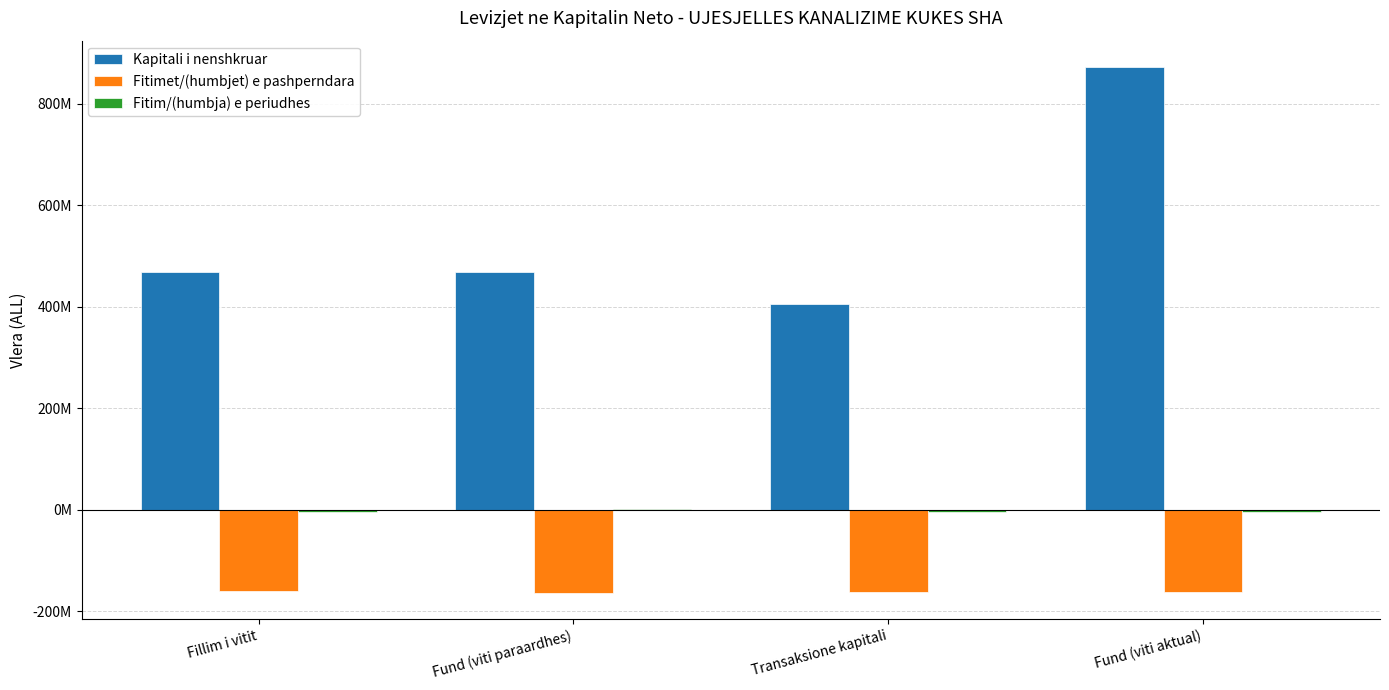

What is the difference between the second highest and second lowest values in the Fitim/(humbja) e periudhes series?

554615